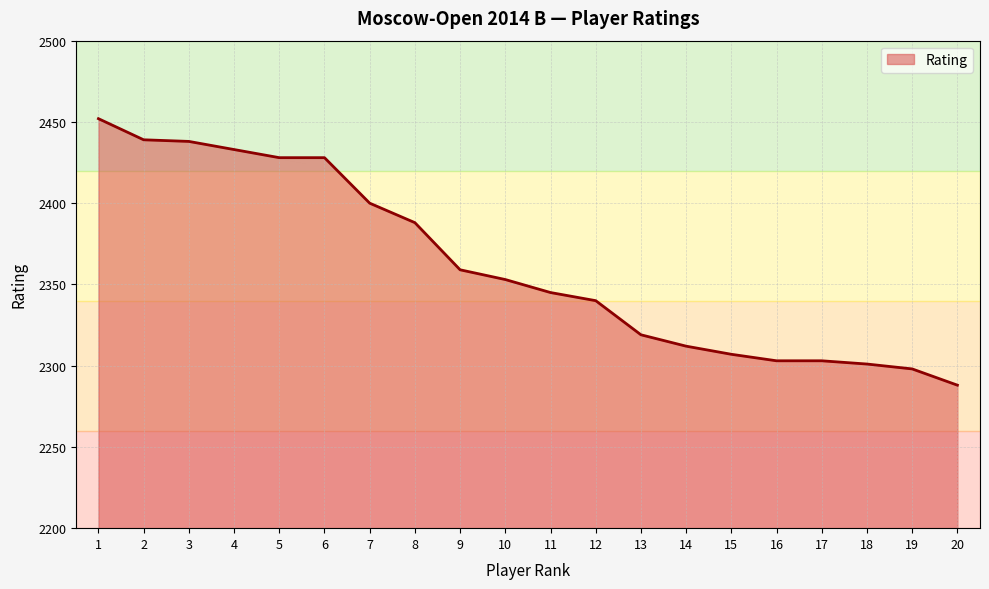

True or false: the data has more than 2 interior local peaks.

False